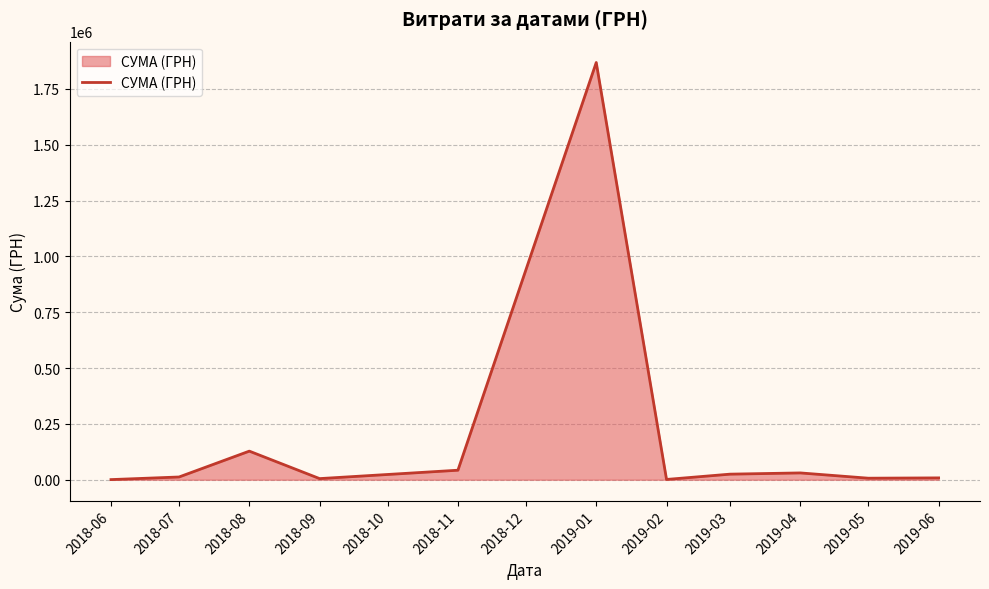

At which category does the chart reach its peak across all series?

2019-01